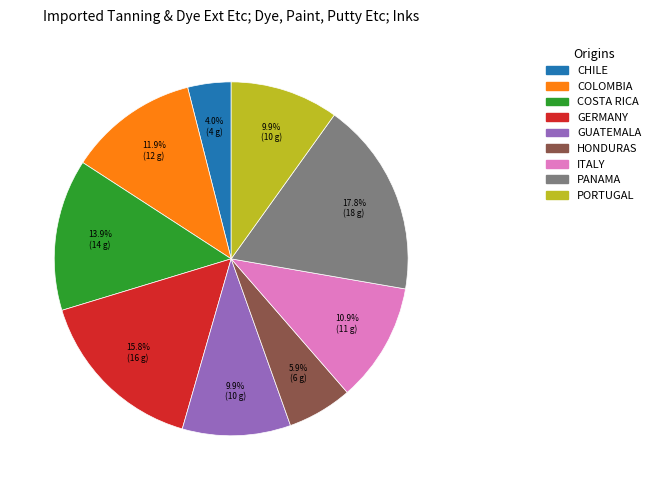

How much of the chart is everything except COSTA RICA?

86.1%